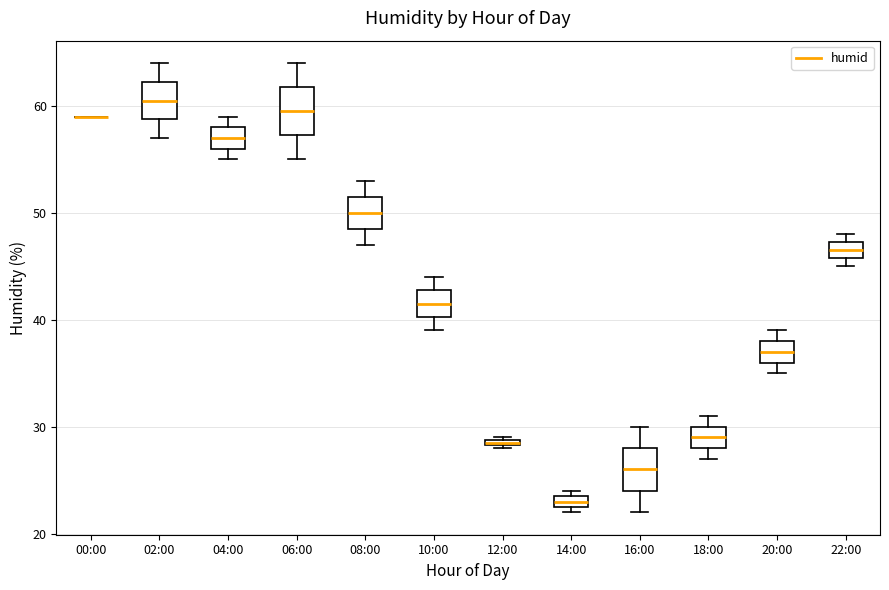

Where is the upper edge of the box for 20:00 on the y-axis? The values are not printed on the chart, so give them approximately, as read against the axis.

38